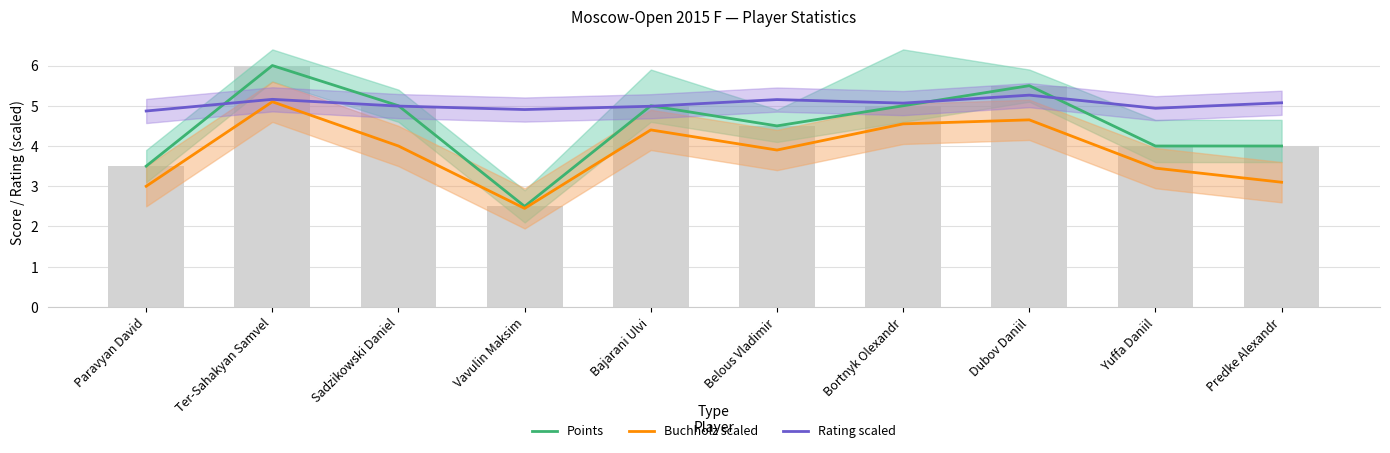

What is the label of the 1st bar from the left?

Paravyan David